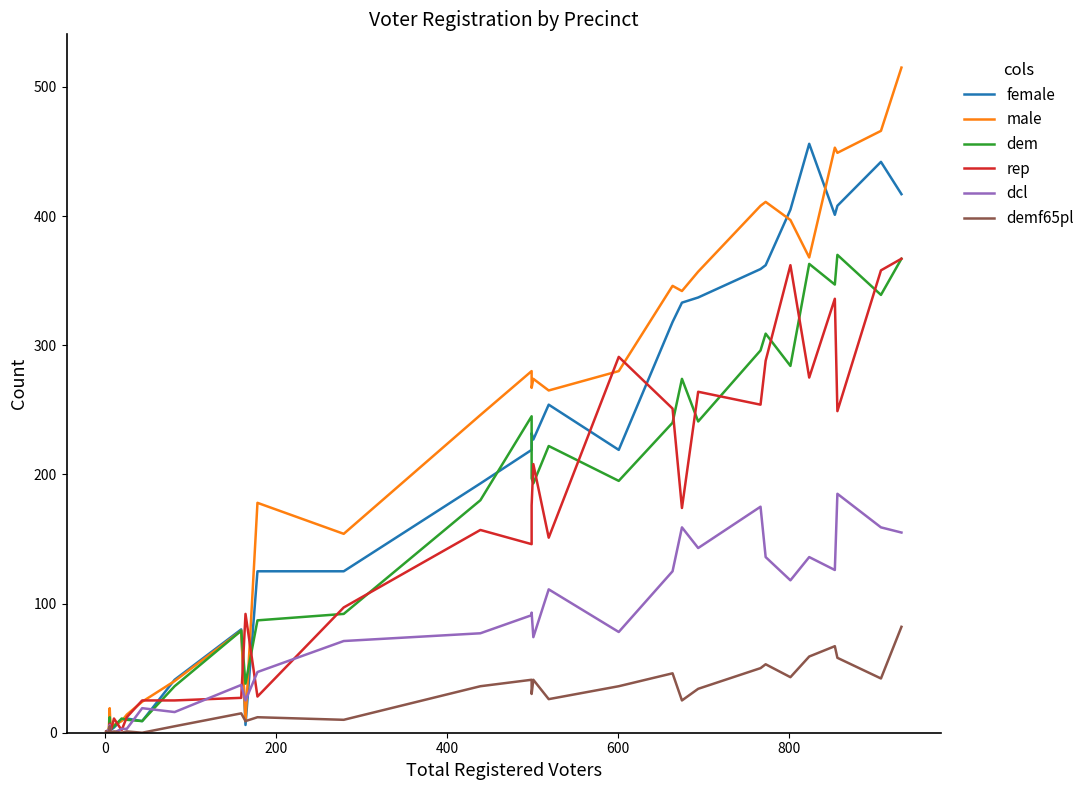

The value of female at 9 is 13. True or false?

False